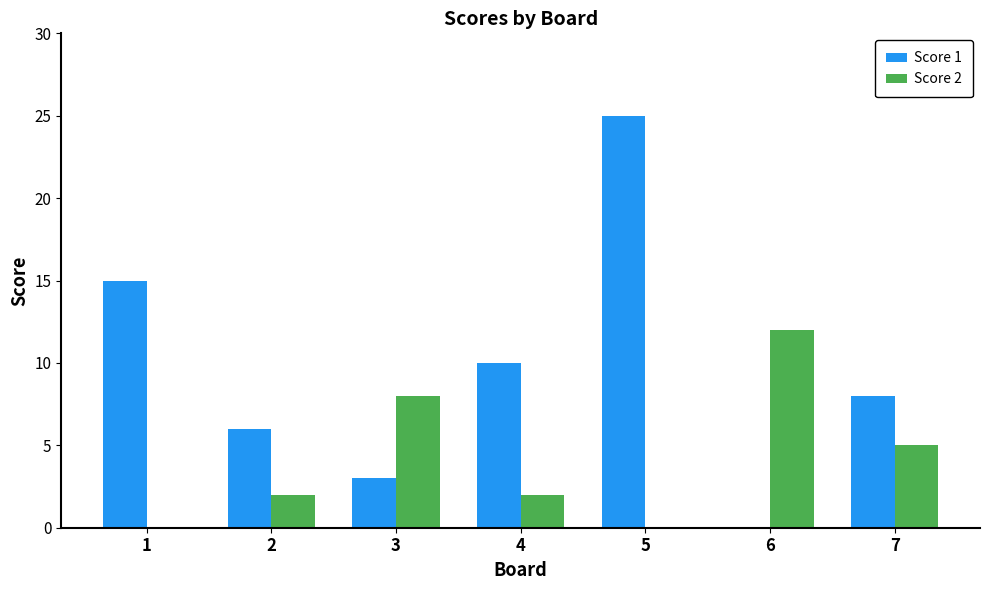

Between 1 and 4, which series saw the biggest shift?

Score 1